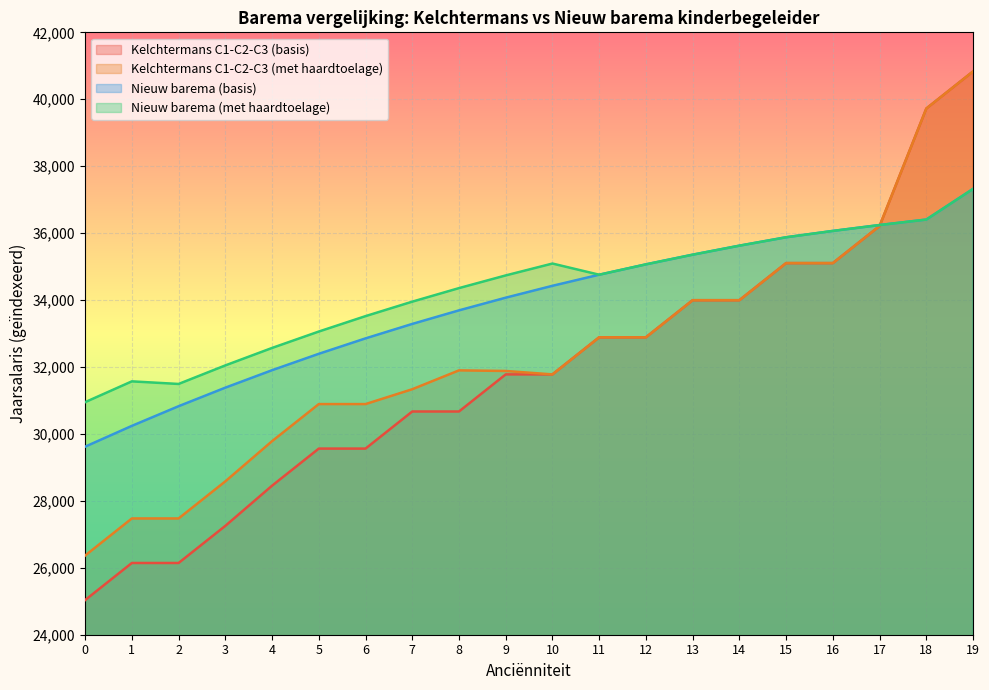

Reading left to right, list all the values displayed in this chart.

Kelchtermans C1-C2-C3 (basis): 0=25035.0	1=26143.5	2=26143.5	3=27252.1	4=28453.0	5=29561.6	6=29561.6	7=30670.2	8=30670.2	9=31778.7	10=31778.7	11=32887.3	12=32887.3	13=33995.8	14=33995.8	15=35104.4	16=35104.4	17=36213.0	18=39723.4	19=40832.0
Kelchtermans C1-C2-C3 (met haardtoelage): 0=26365.0	1=27473.6	2=27473.6	3=28582.2	4=29783.1	5=30891.7	6=30891.7	7=31335.2	8=31898.9	9=31881.1	10=31778.7	11=32887.3	12=32887.3	13=33995.8	14=33995.8	15=35104.4	16=35104.4	17=36213.0	18=39723.4	19=40832.0
Nieuw barema (basis): 0=29618.5	1=30240.4	2=30827.9	3=31381.9	4=31903.5	5=32393.8	6=32854.5	7=33286.8	8=33691.8	9=34071.0	10=34425.8	11=34757.3	12=35066.9	13=35355.8	14=35625.2	15=35876.4	16=36065.8	17=36242.0	18=36405.7	19=37321.5
Nieuw barema (met haardtoelage): 0=30948.6	1=31570.4	2=31493.0	3=32046.9	4=32568.6	5=33058.9	6=33519.6	7=33951.8	8=34356.8	9=34736.0	10=35090.8	11=34757.3	12=35066.9	13=35355.8	14=35625.2	15=35876.4	16=36065.8	17=36242.0	18=36405.7	19=37321.5